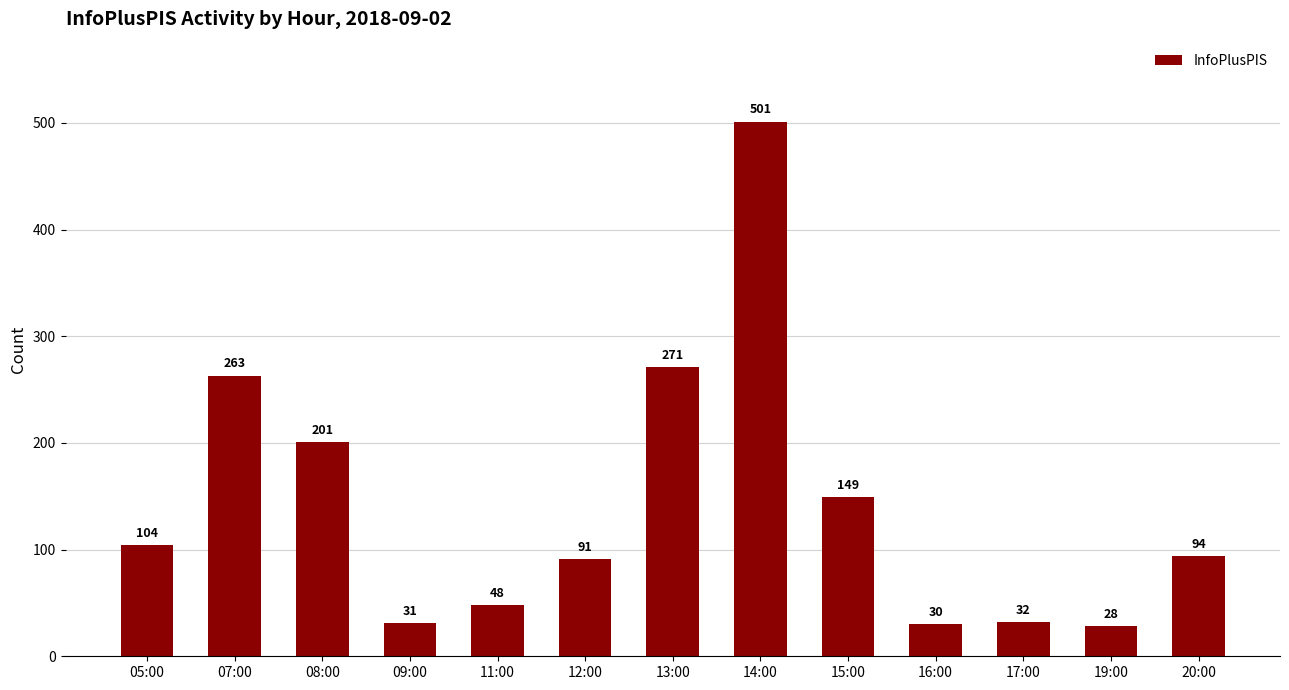

What is the sum of all values?

1843